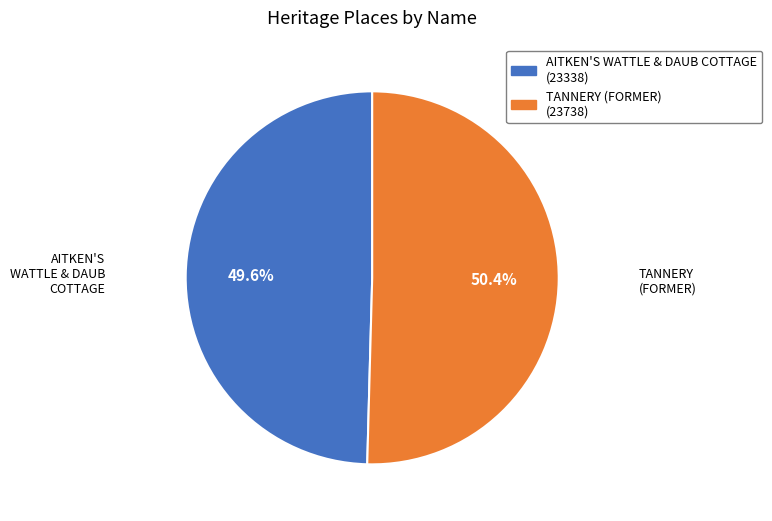

Which slice is the largest?

TANNERY (FORMER)